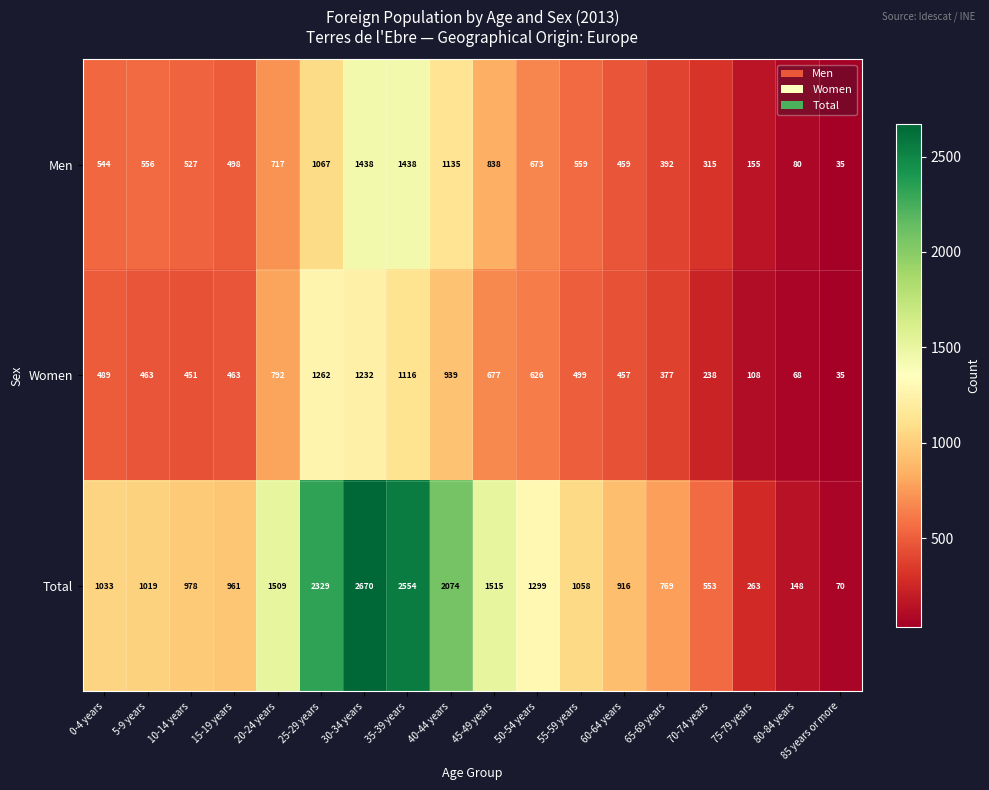

Count the number of data series in this chart.

3